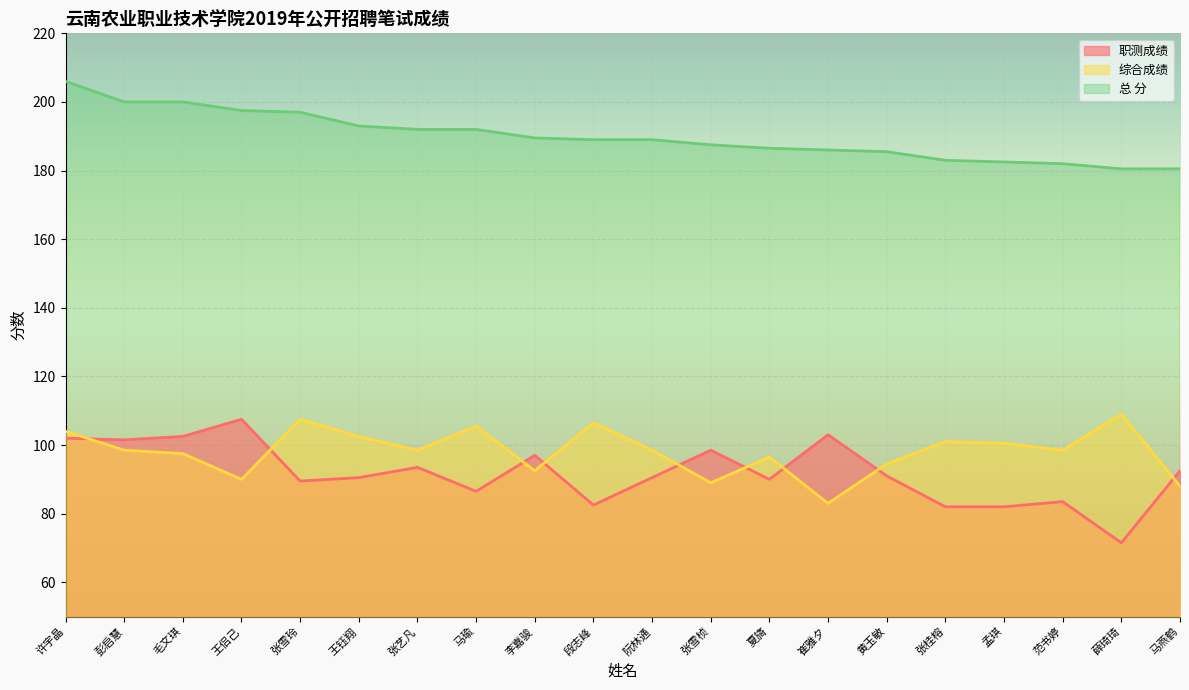

How many values in the 职测成绩 series exceed 91?

9